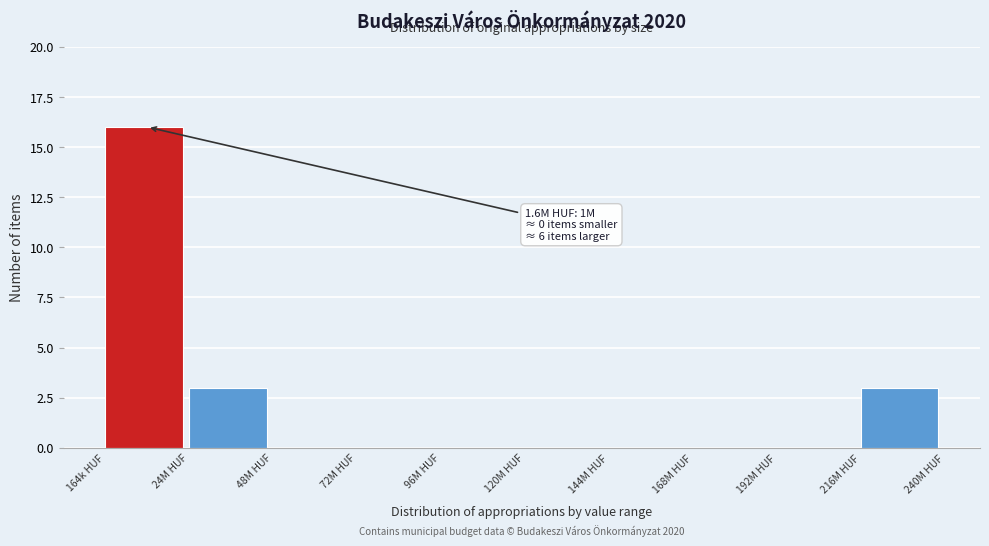

Reading left to right, list all the values displayed in this chart.

164k HUF=16	24M HUF=3	48M HUF=0	72M HUF=0	96M HUF=0	120M HUF=0	144M HUF=0	168M HUF=0	192M HUF=0	216M HUF=3